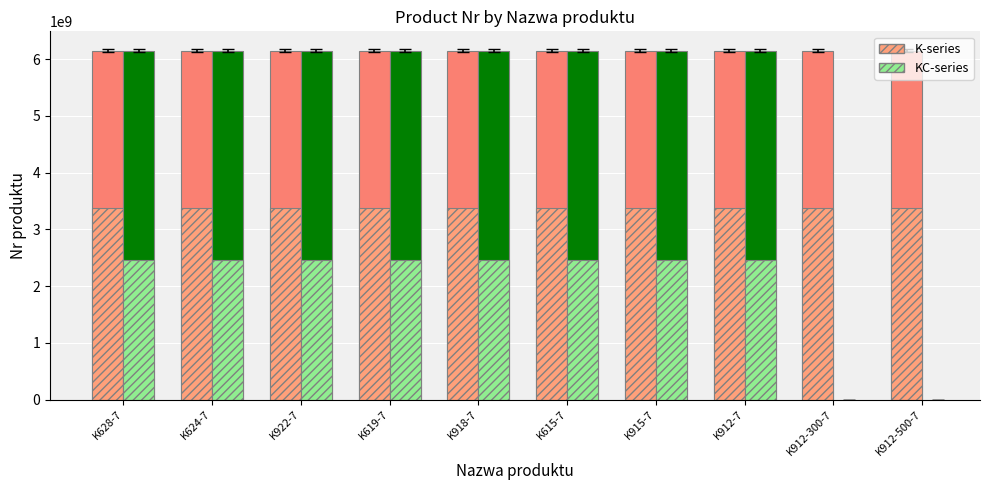

What is the sum of the KC-series values at K912-7 and K619-7?

12241885497.5